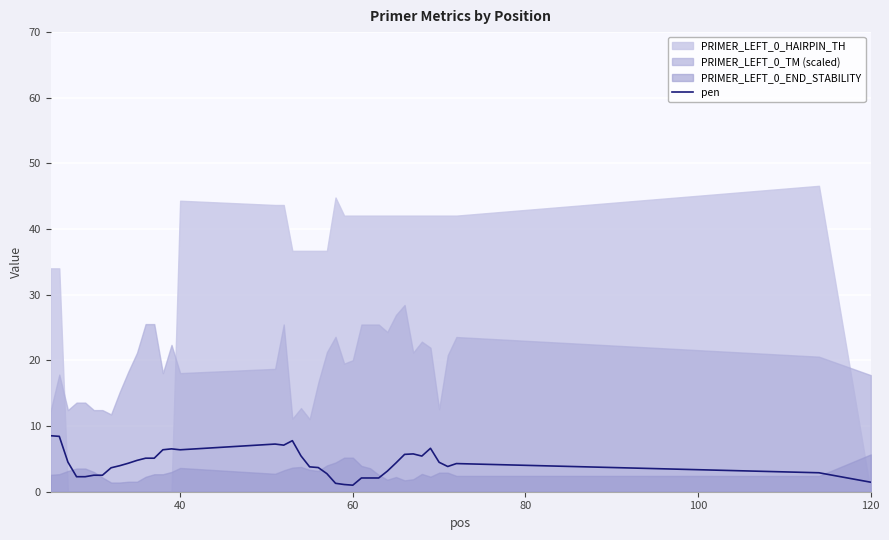

Does the chart display data point markers on the line(s)?

No